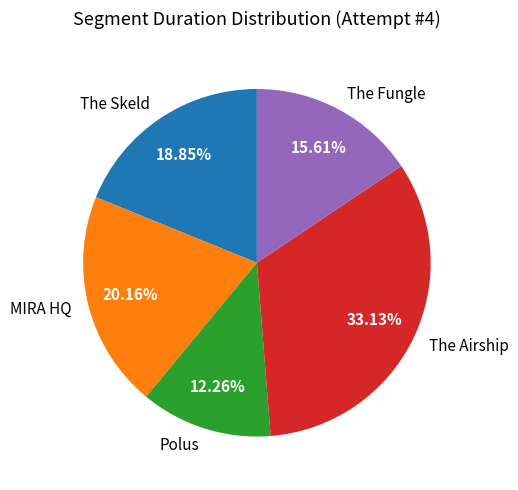

Rank the categories by value from lowest to highest.

Polus, The Fungle, The Skeld, MIRA HQ, The Airship